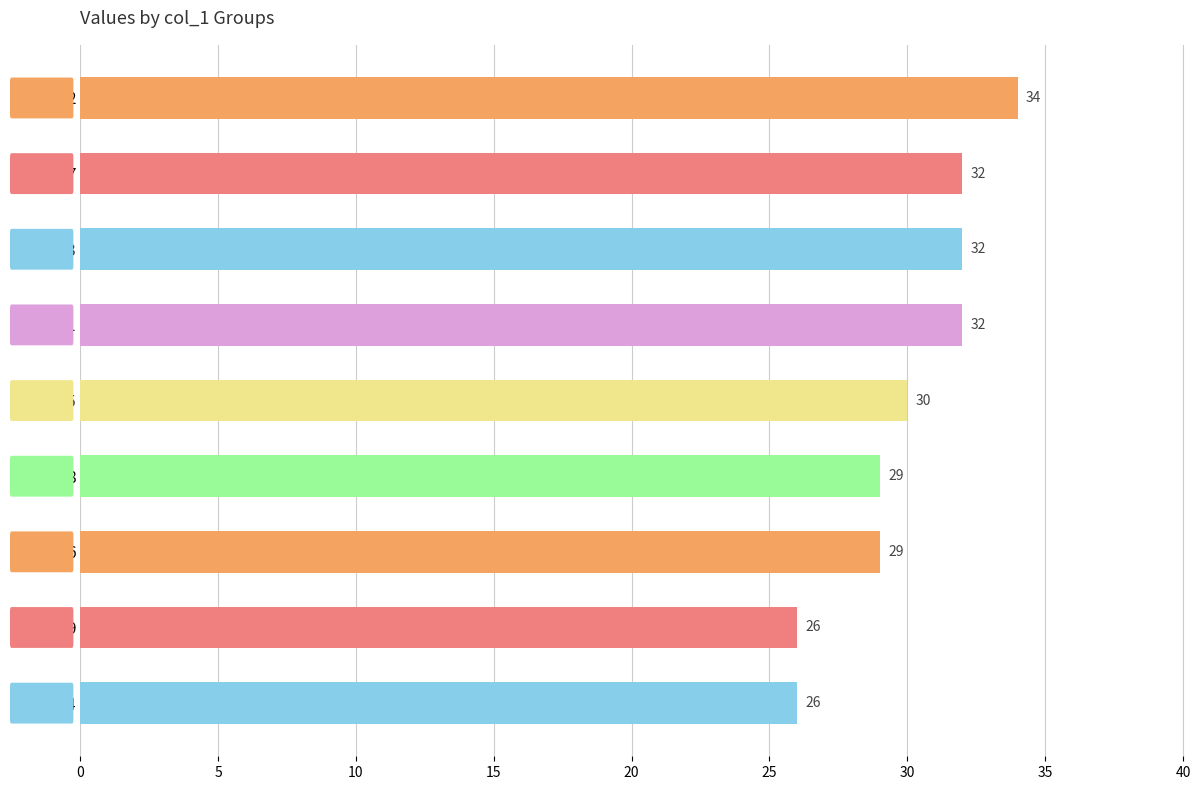

What is the ratio of the value at 3 to the value at 4?

1.2